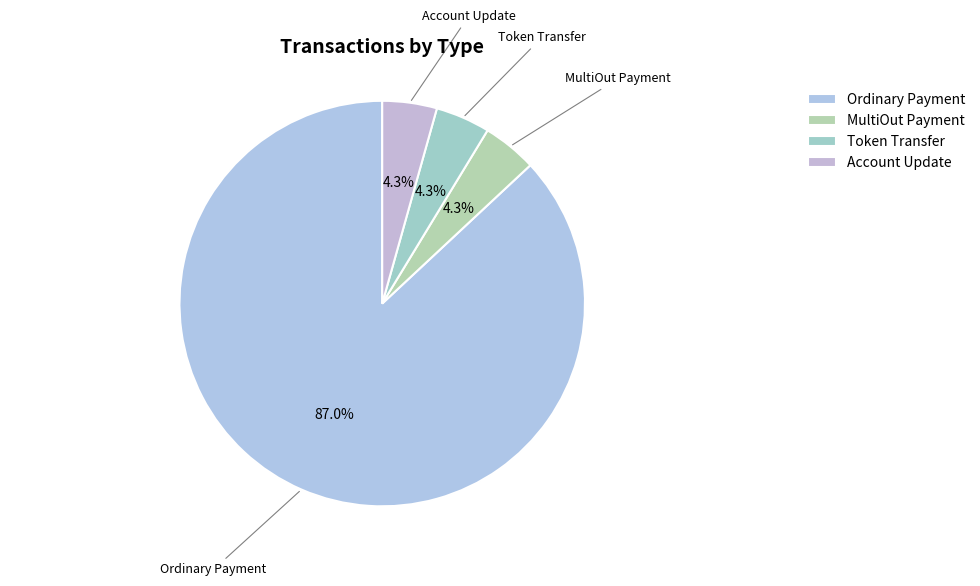

To the nearest percent, what is the average slice percentage?

25%